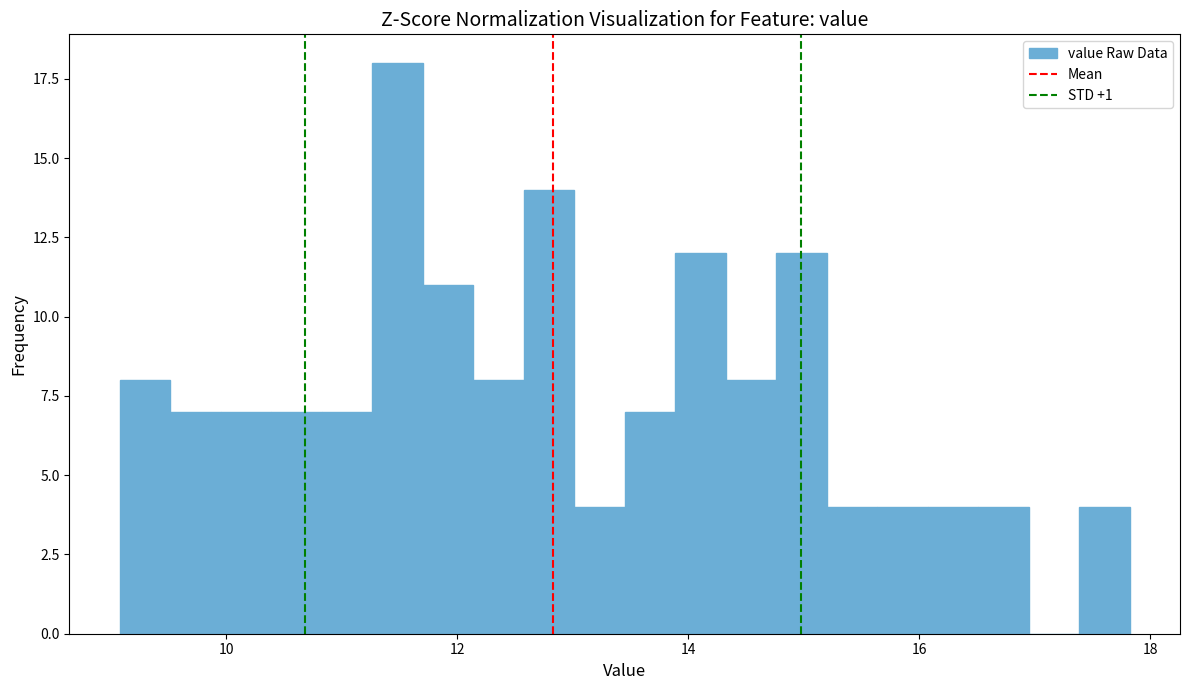

Read against the x-axis, roughly where is the centre of the tallest bar?

11.4